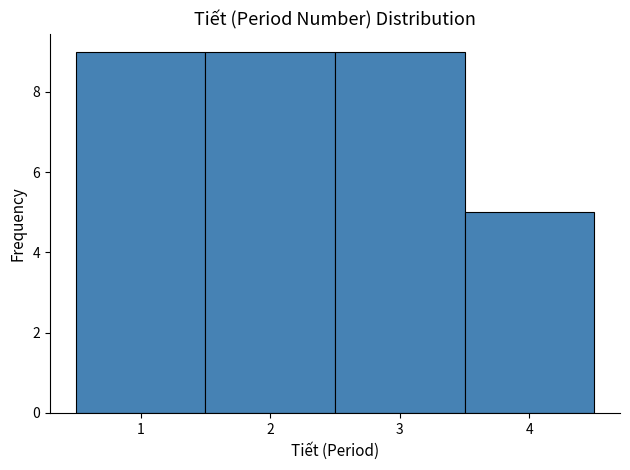

Reading left to right, transcribe this chart: for each bar, give the range it covers on the x-axis and its height. The values are not printed on the chart, so give them approximately, as read against the axis.

0.5 to 1.5: 9
1.5 to 2.5: 9
2.5 to 3.5: 9
3.5 to 4.5: 5